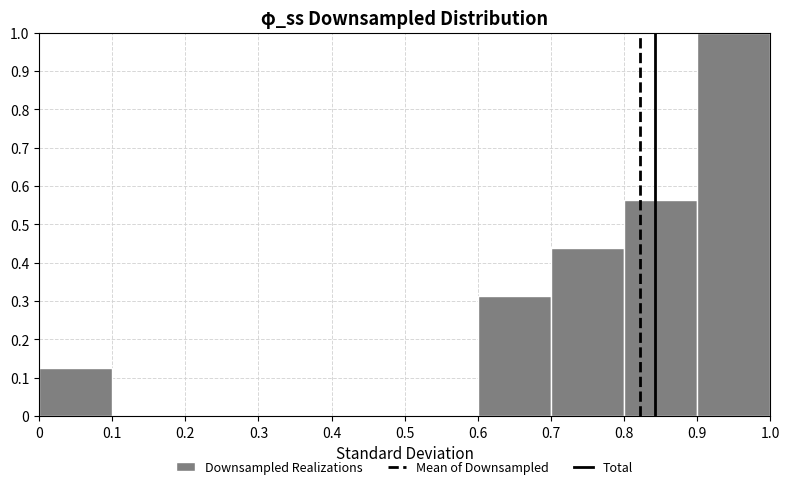

Reading left to right, transcribe this chart: for each bar, give the range it covers on the x-axis and its height. The values are not printed on the chart, so give them approximately, as read against the axis.

0 to 0.1: 0.13
0.1 to 0.2: 0
0.2 to 0.3: 0
0.3 to 0.4: 0
0.4 to 0.5: 0
0.5 to 0.6: 0
0.6 to 0.7: 0.31
0.7 to 0.8: 0.44
0.8 to 0.9: 0.56
0.9 to 1.0: 1.00